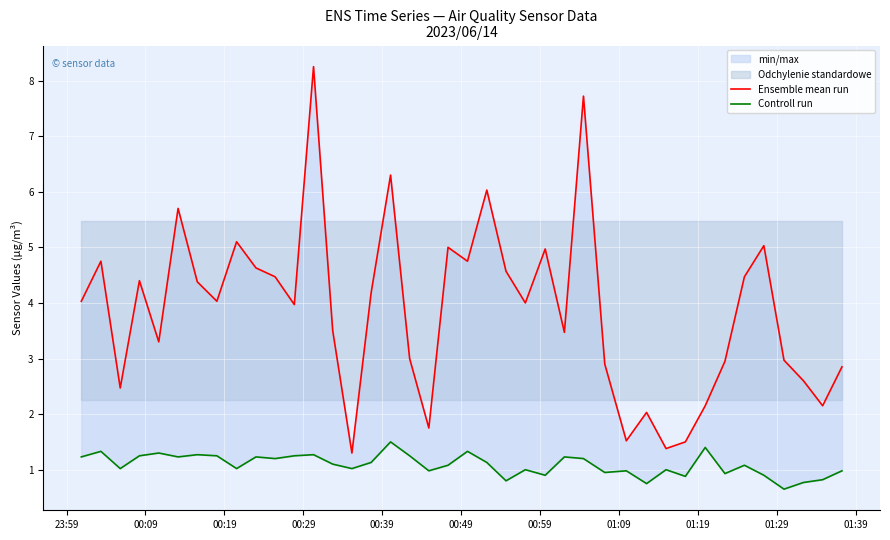

Reading left to right, what are all the values shown in this chart?

Ensemble mean run: 4.0	4.8	2.5	4.4	3.3	5.7	4.4	4.0	5.1	4.6	4.5	4.0	8.2	3.5	1.3	4.2	6.3	3.0	1.8	5.0	4.8	6.0	4.6	4.0	5.0	3.5	7.7	2.9	1.5	2.0	1.4	1.5	2.1	3.0	4.5	5.0	3.0	2.6	2.1	2.9
Controll run: 1.2	1.3	1.0	1.2	1.3	1.2	1.3	1.2	1.0	1.2	1.2	1.2	1.3	1.1	1.0	1.1	1.5	1.2	1.0	1.1	1.3	1.1	0.8	1.0	0.9	1.2	1.2	0.9	1.0	0.8	1.0	0.9	1.4	0.9	1.1	0.9	0.7	0.8	0.8	1.0